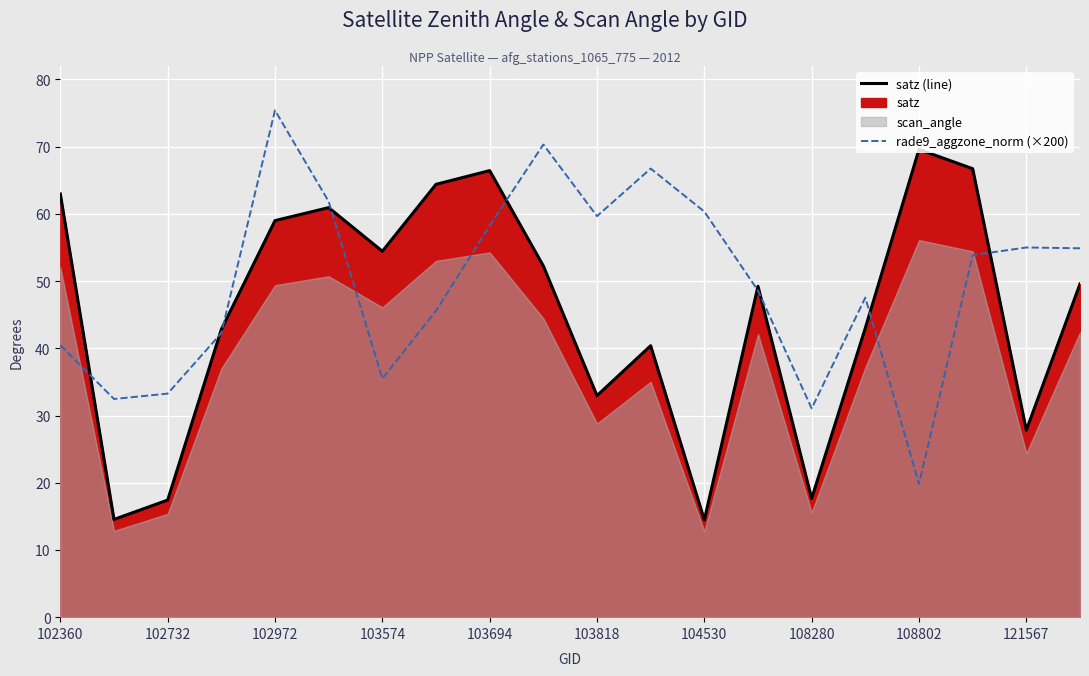

How many data points in satz (line) are less than 49?

9